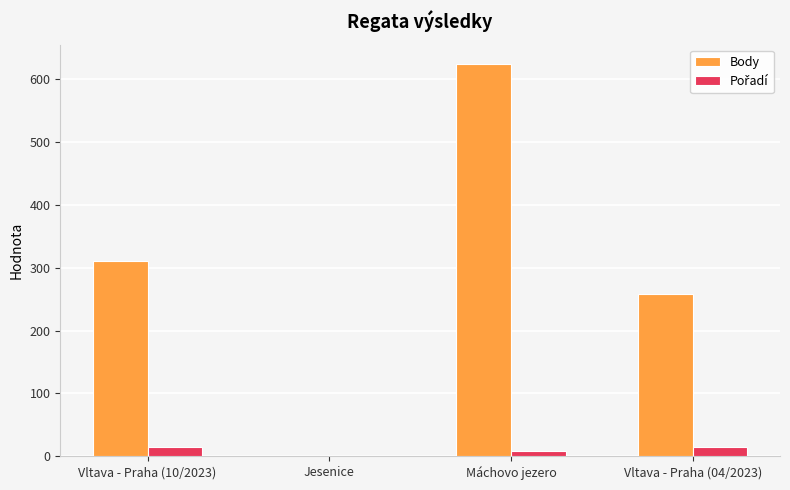

How many distinct data groups are displayed?

2